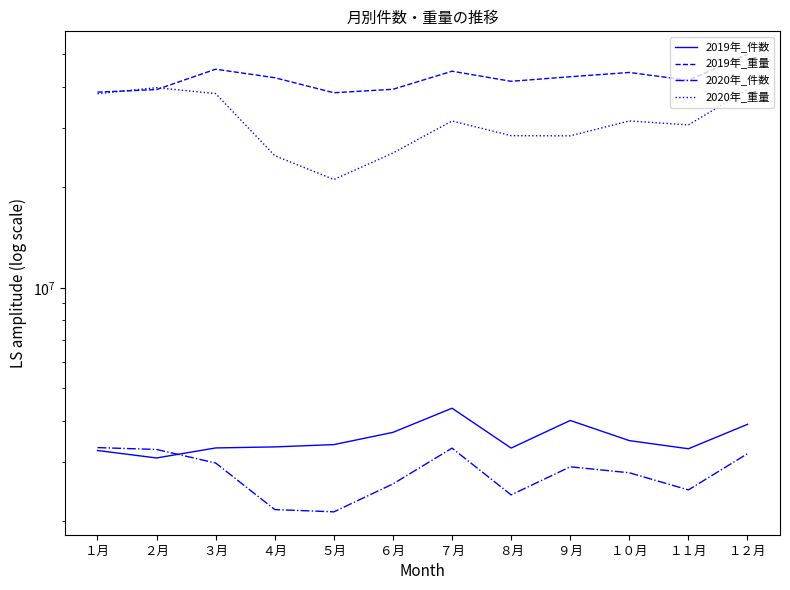

True or false: 2019年_重量 and 2019年_件数 cross at least once.

False